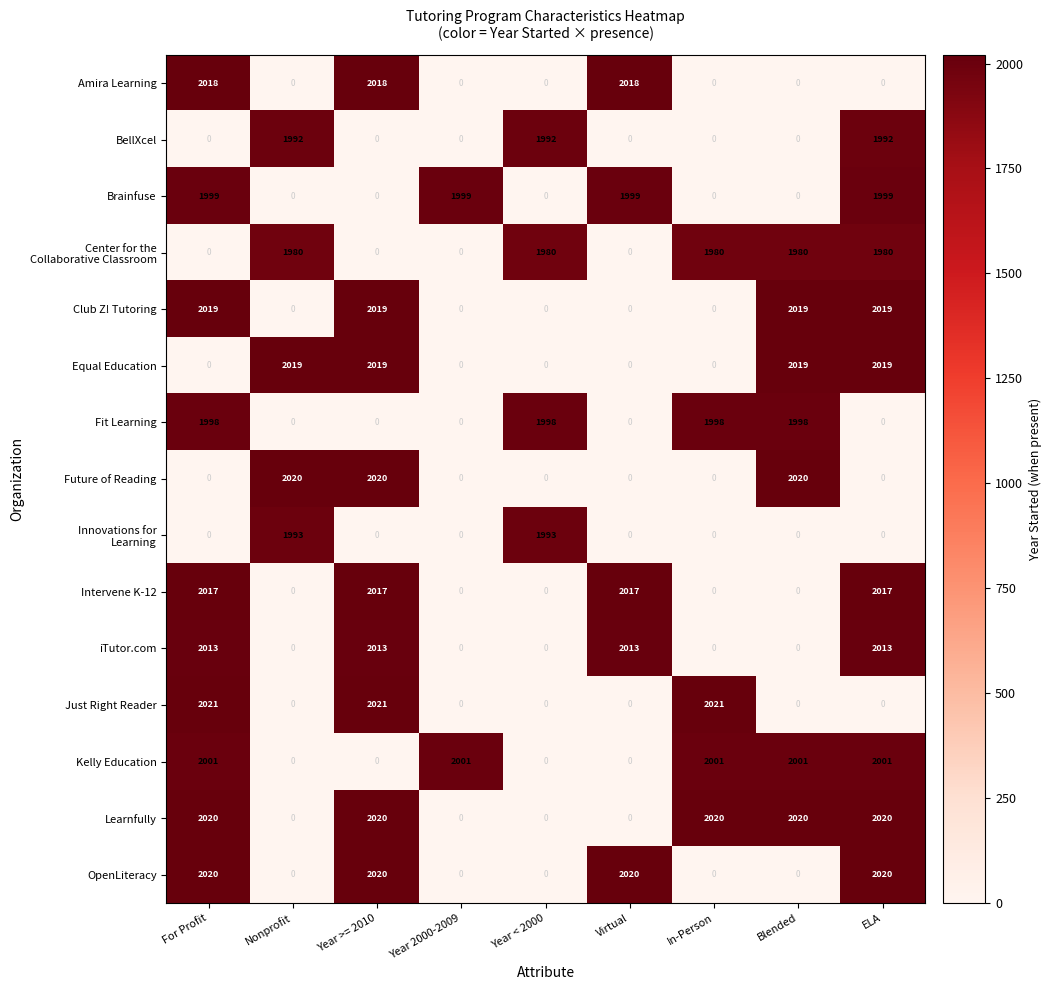

At which category is the sum across all series the highest?

For Profit